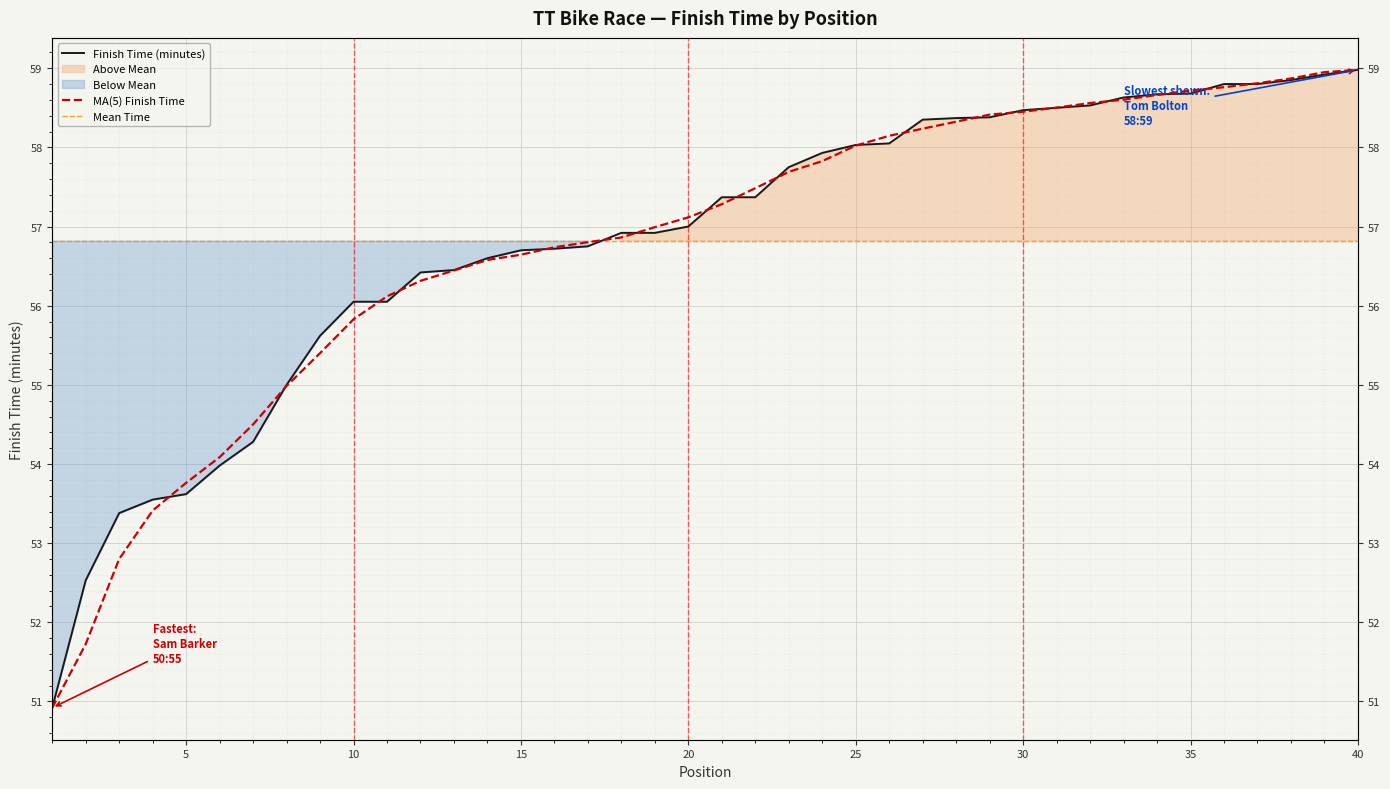

Where is the data nearest to the value 54?

6